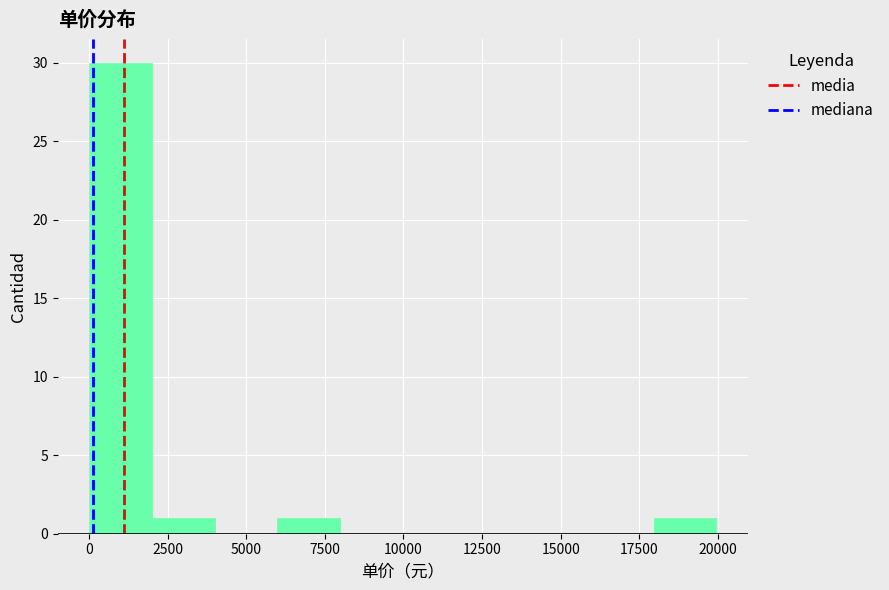

Read against the x-axis, roughly where is the centre of the tallest bar?

1000